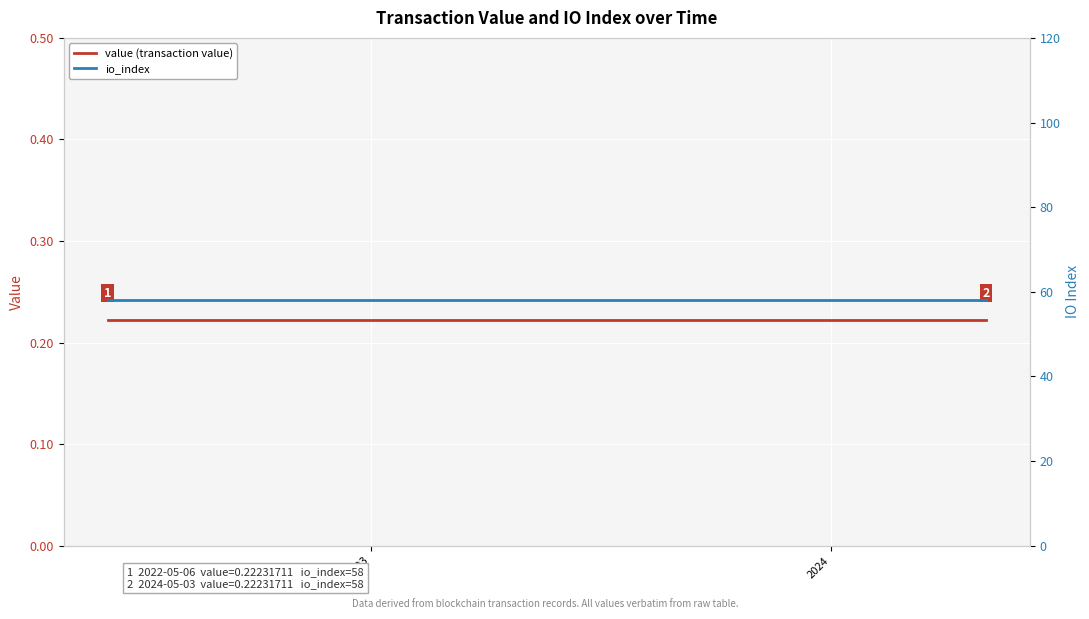

True or false: io_index and value (transaction value) cross at least once.

False